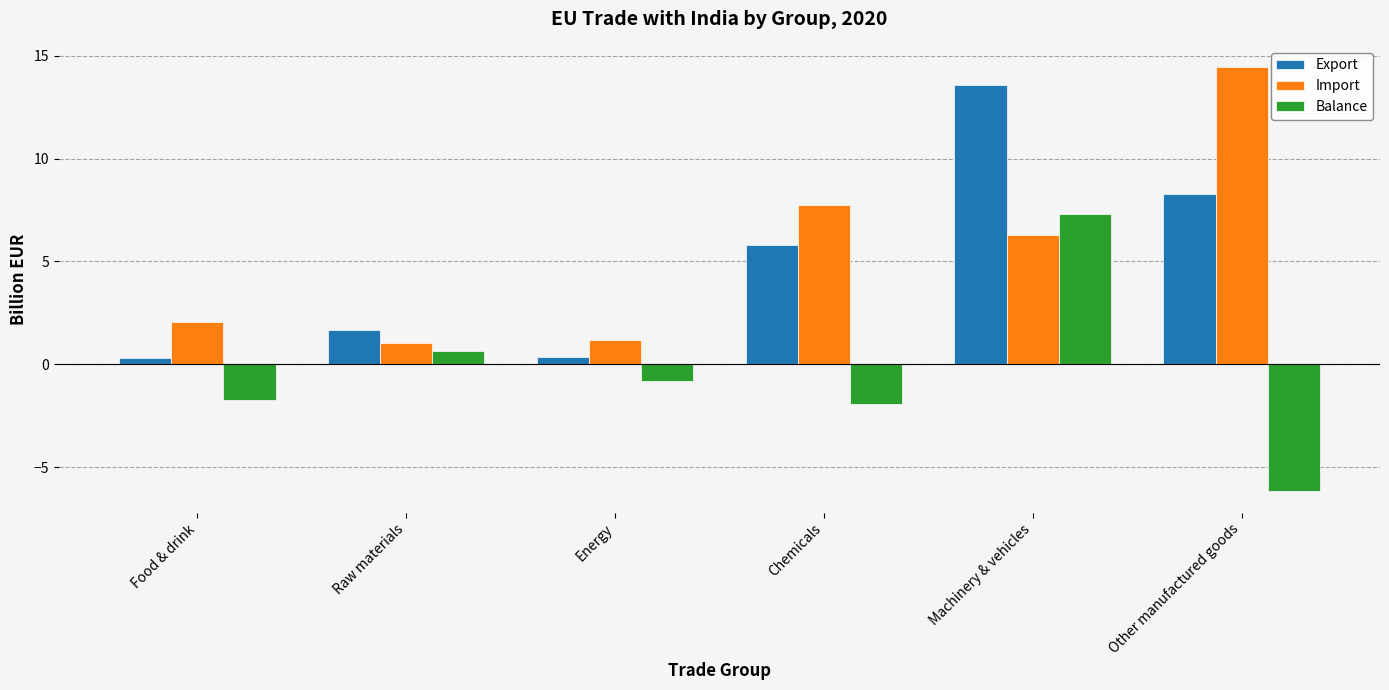

Which series has the largest total across all categories?

Import